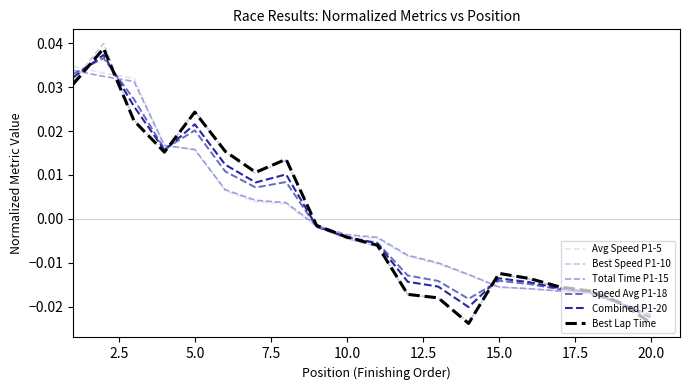

Count the number of categories in the chart.

20